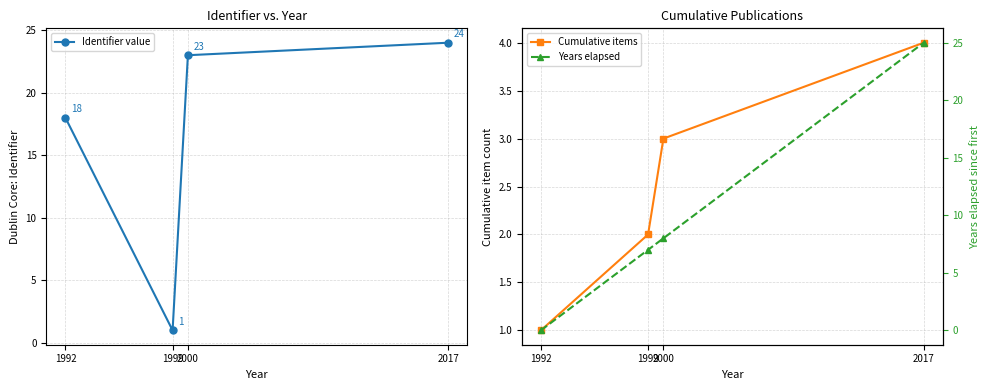

List the series in order of their overall mean, highest first.

Identifier value, Years elapsed, Cumulative items